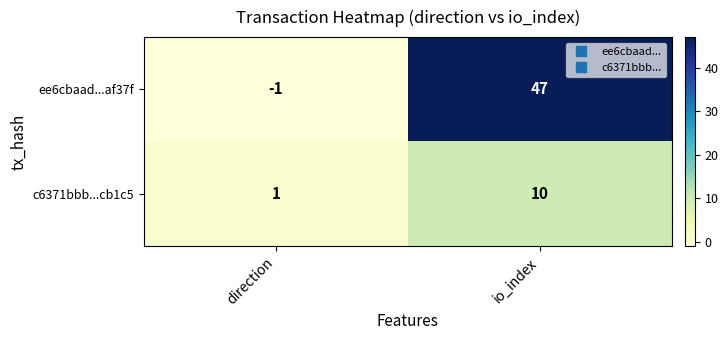

What is the maximum value shown in the chart?

47